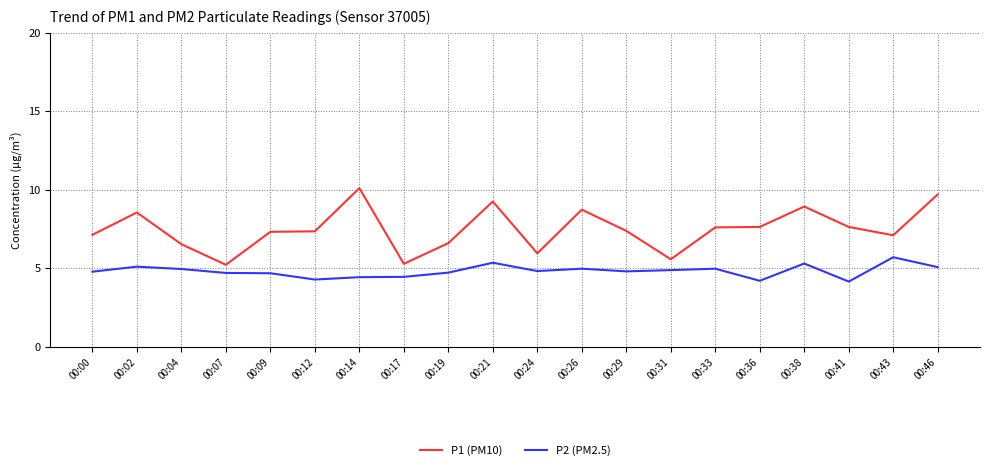

Is it true that P2 (PM2.5) equals 7.6 at 00:17?

False